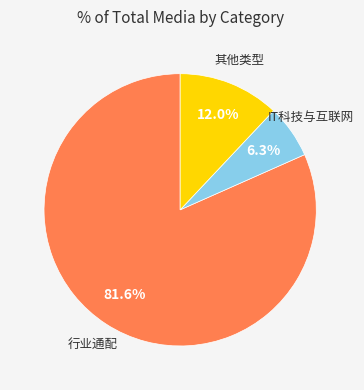

Is there a majority slice in this chart?

Yes